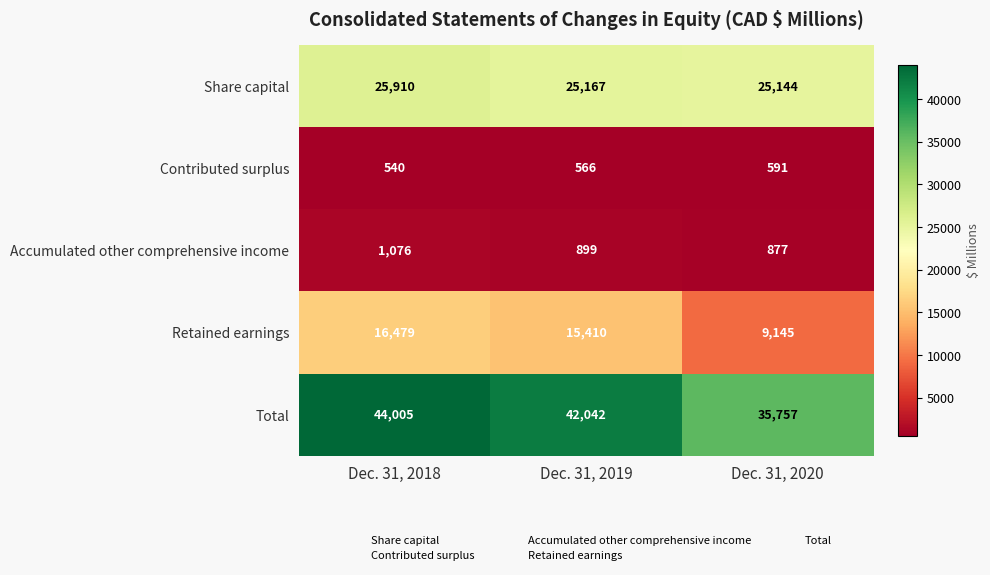

What is the smallest value displayed?

540